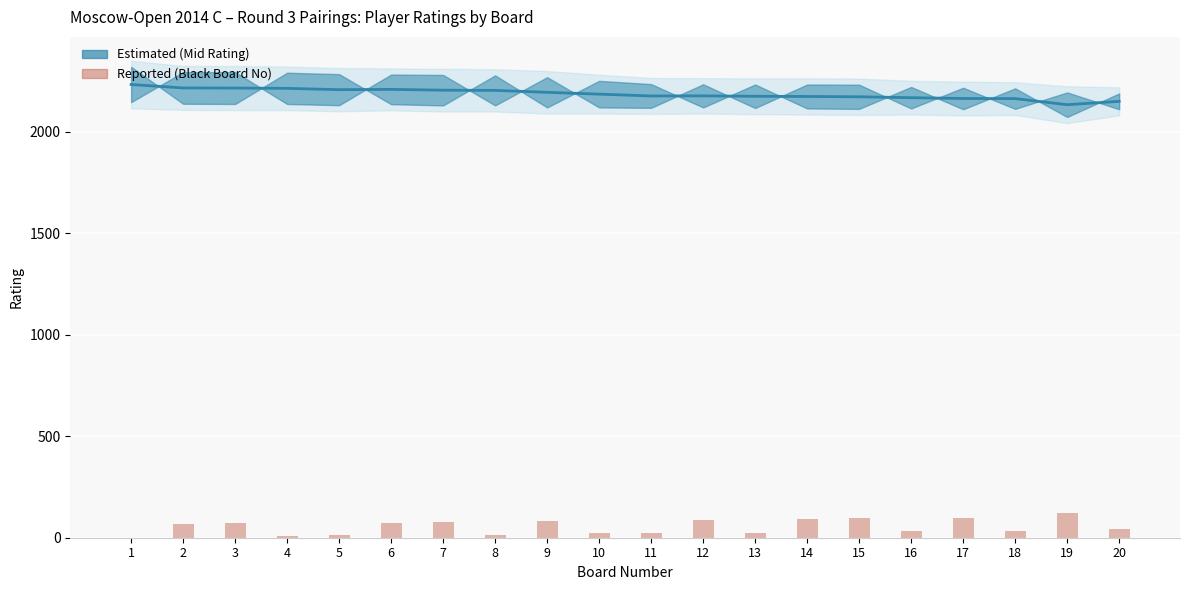

Is it true that Mid Rating (Estimated) equals 2214.5 at 3?

True